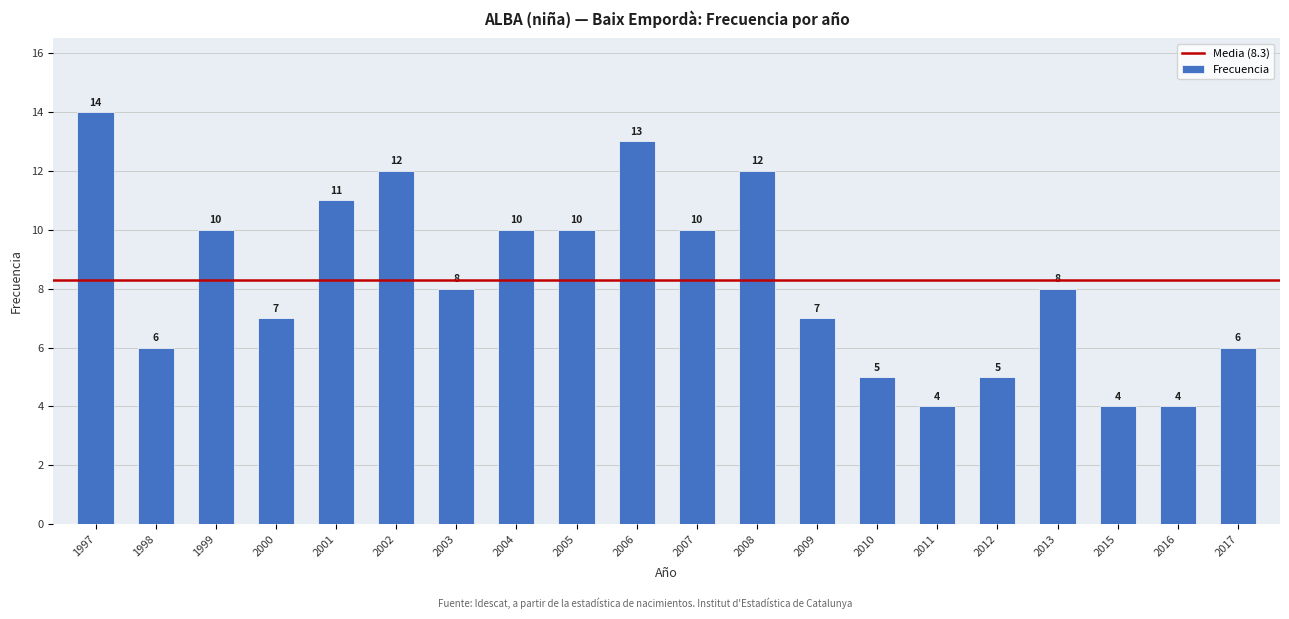

How many values are between 6 and 11?

11